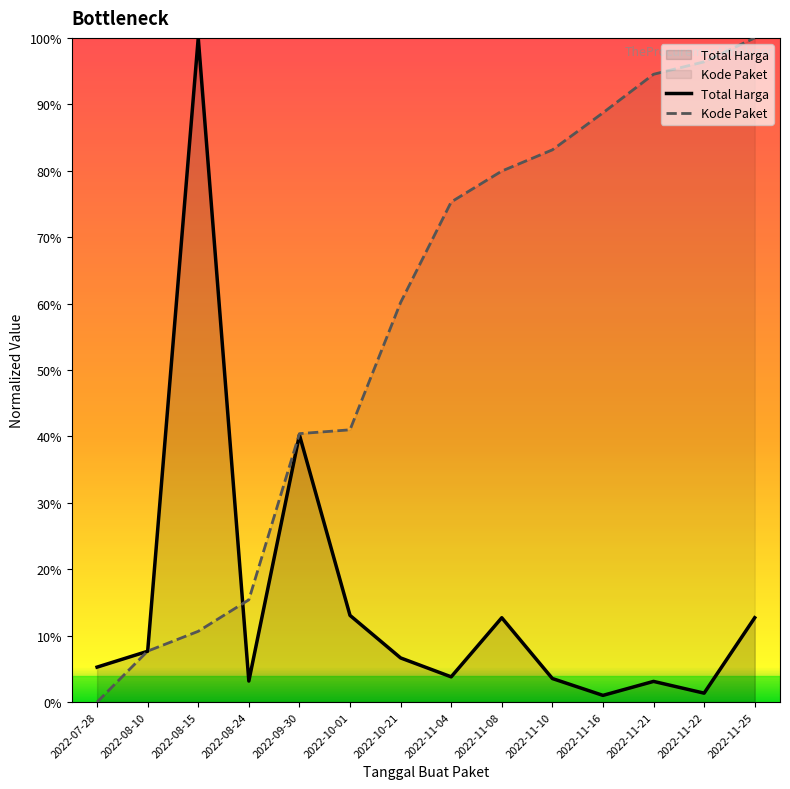

What is the sum of the Kode Paket values at 2022-11-10 and 2022-11-16?

1.7